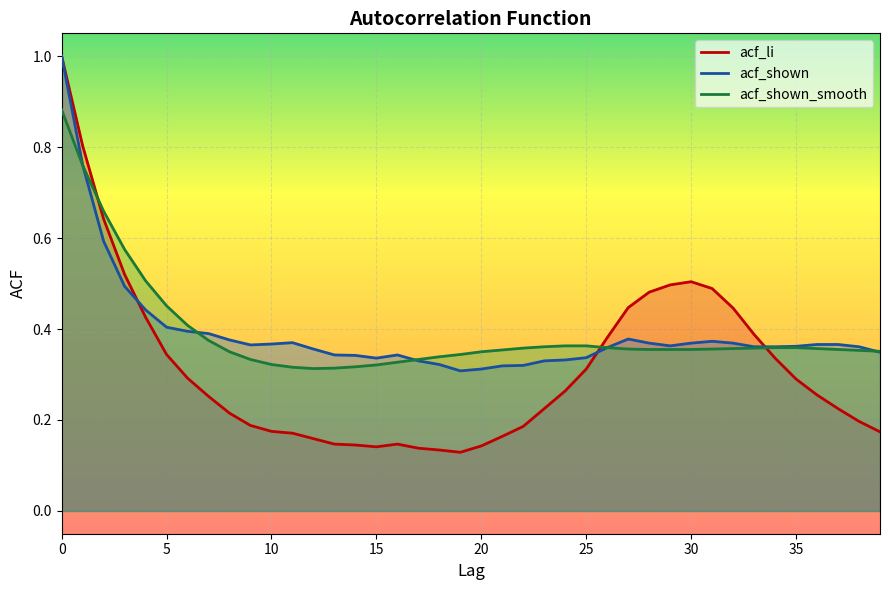

What is the greatest value displayed?

1.0